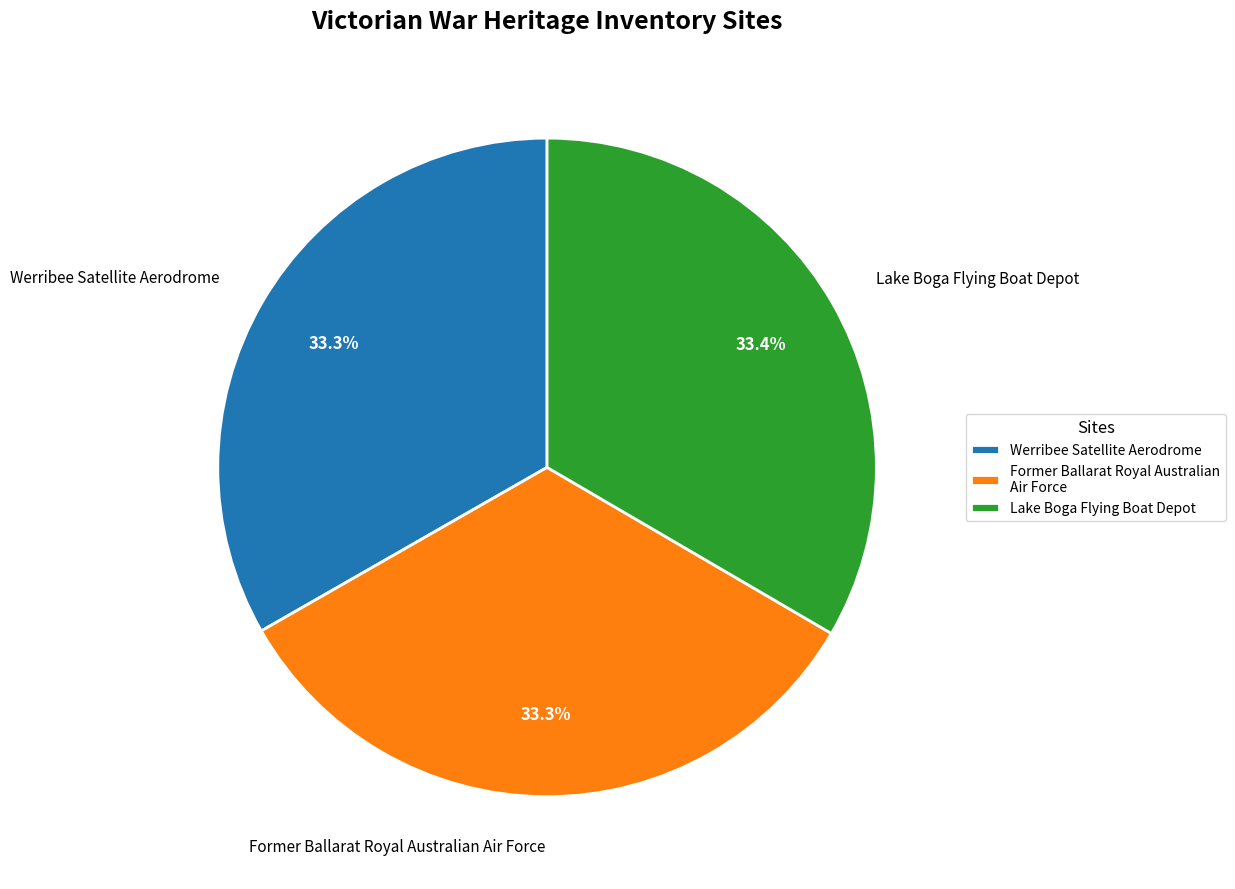

True or false: Werribee Satellite Aerodrome accounts for 33% of the total.

True